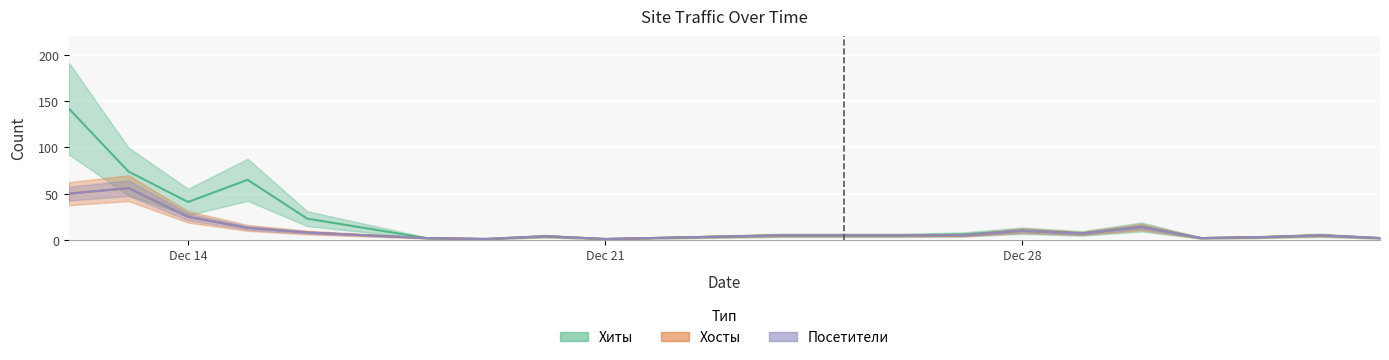

True or false: Хосты and Хиты cross at least once.

False